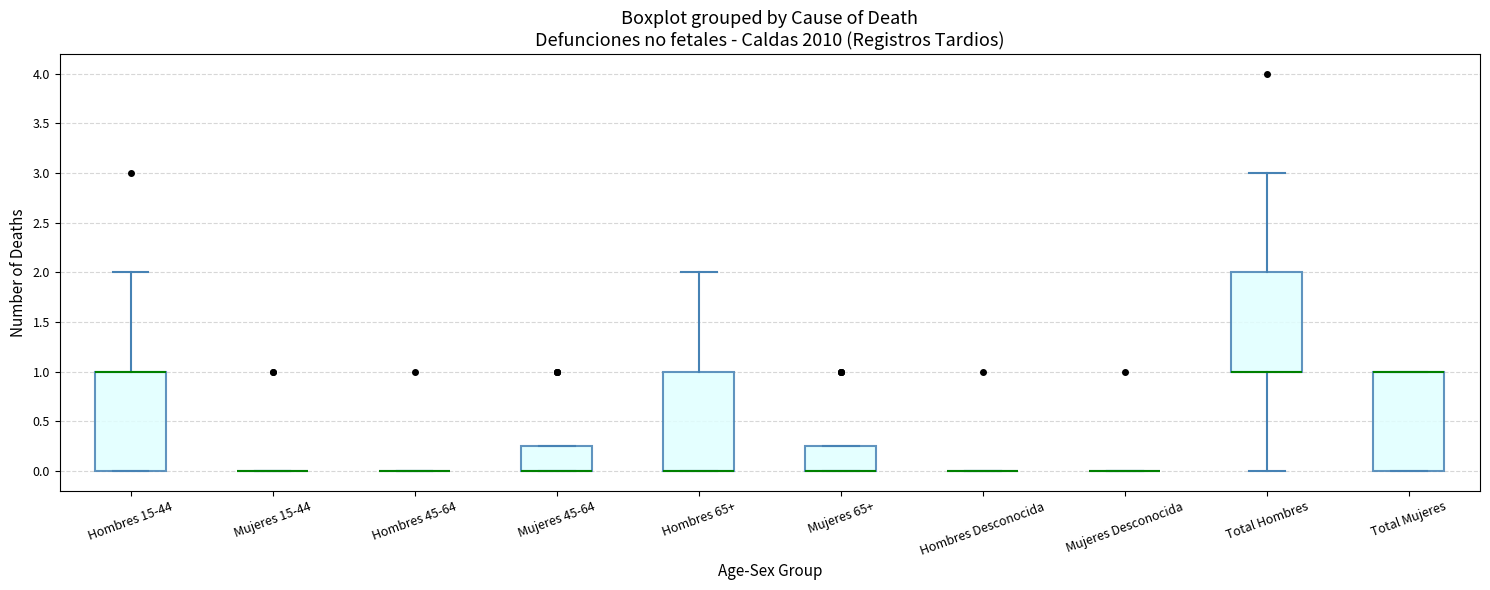

Reading left to right, transcribe this box plot: for each box, give where its median line is, the range the box spans, and where its two whiskers end, as read against the y-axis. The values are not printed on the chart, so give them approximately, as read against the axis.

Hombres 15-44: median 1.00 (drawn on the box's upper edge), box 0.00 to 1.00, whiskers 0.00 to 2.00
Mujeres 15-44: box collapsed to a line at 0.00, whiskers 0.00 to 0.00
Hombres 45-64: box collapsed to a line at 0.00, whiskers 0.00 to 0.00
Mujeres 45-64: median 0.00 (drawn on the box's lower edge), box 0.00 to 0.25, whiskers 0.00 to 0.25
Hombres 65+: median 0.00 (drawn on the box's lower edge), box 0.00 to 1.00, whiskers 0.00 to 2.00
Mujeres 65+: median 0.00 (drawn on the box's lower edge), box 0.00 to 0.25, whiskers 0.00 to 0.25
Hombres Desconocida: box collapsed to a line at 0.00, whiskers 0.00 to 0.00
Mujeres Desconocida: box collapsed to a line at 0.00, whiskers 0.00 to 0.00
Total Hombres: median 1.00 (drawn on the box's lower edge), box 1.00 to 2.00, whiskers 0.00 to 3.00
Total Mujeres: median 1.00 (drawn on the box's upper edge), box 0.00 to 1.00, whiskers 0.00 to 1.00